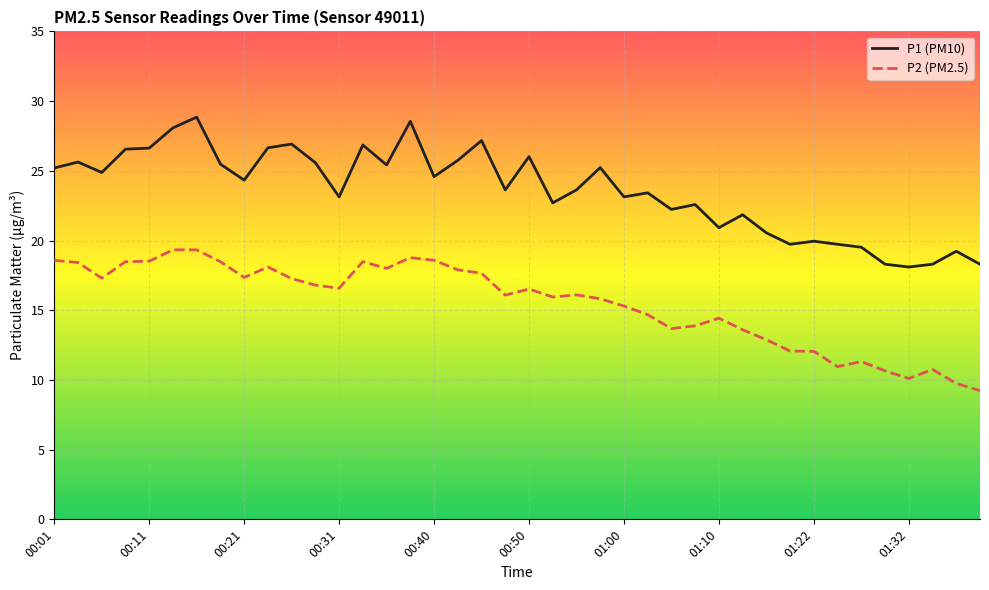

Which series has the largest range (max minus min)?

P1 (PM10)